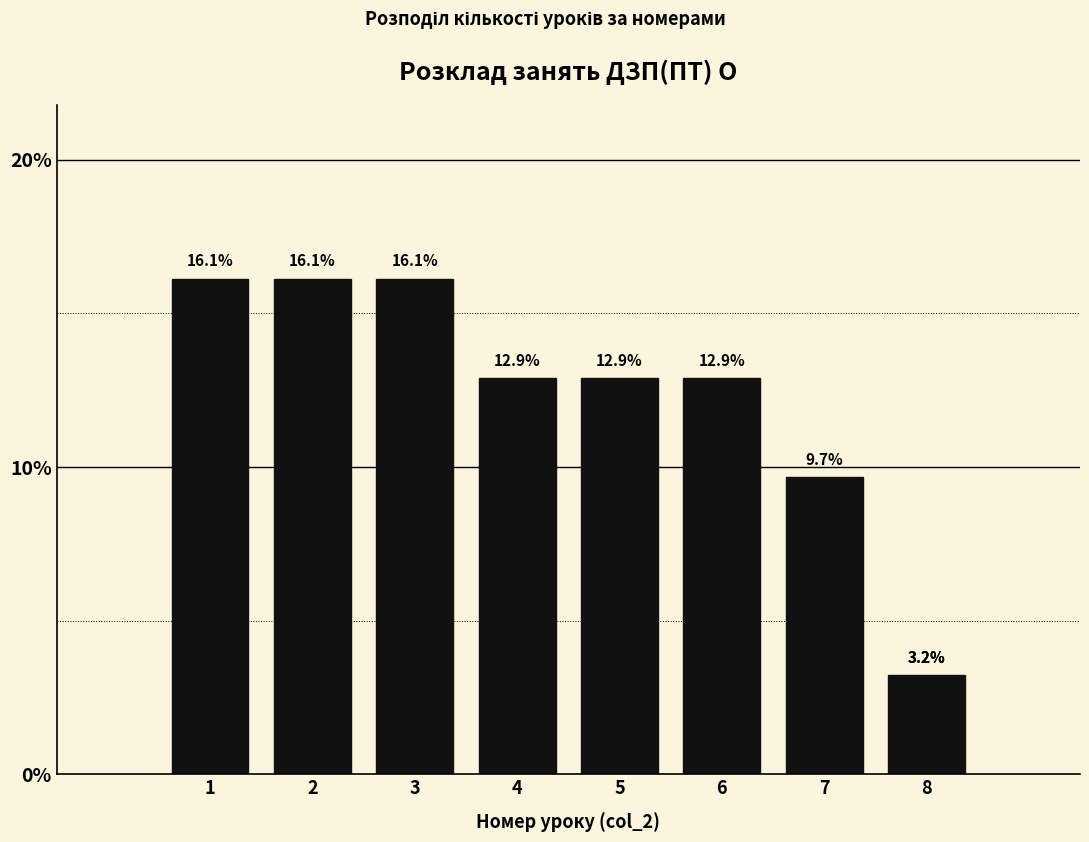

Reading left to right, list all the values displayed in this chart.

1=16.1	2=16.1	3=16.1	4=12.9	5=12.9	6=12.9	7=9.7	8=3.2